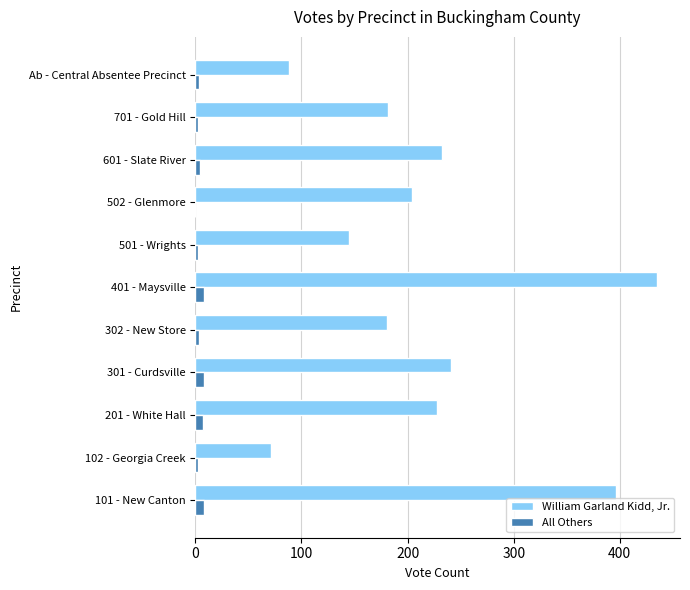

Which series changed the most between 201 - White Hall and Ab - Central Absentee Precinct?

William Garland Kidd, Jr.